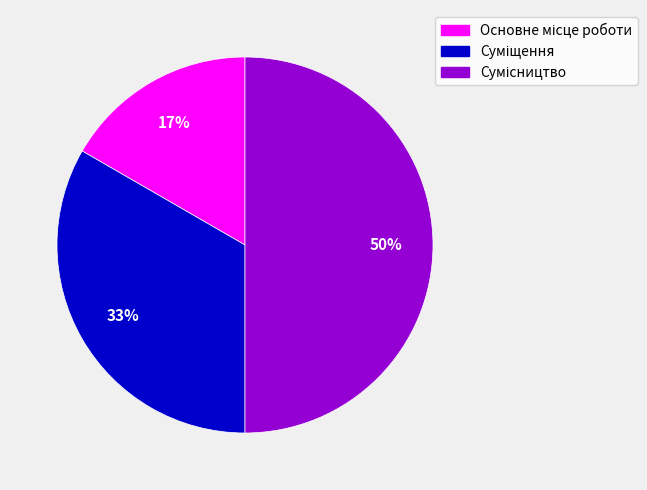

To the nearest percent, what is the average slice percentage?

33%